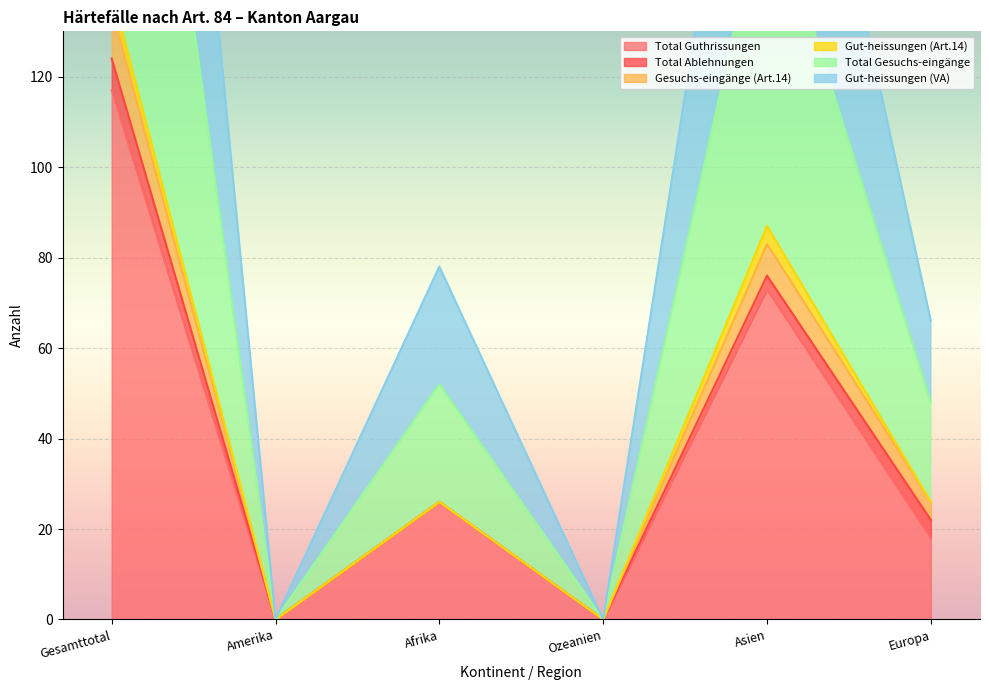

Which category has the lowest value across all series?

Amerika